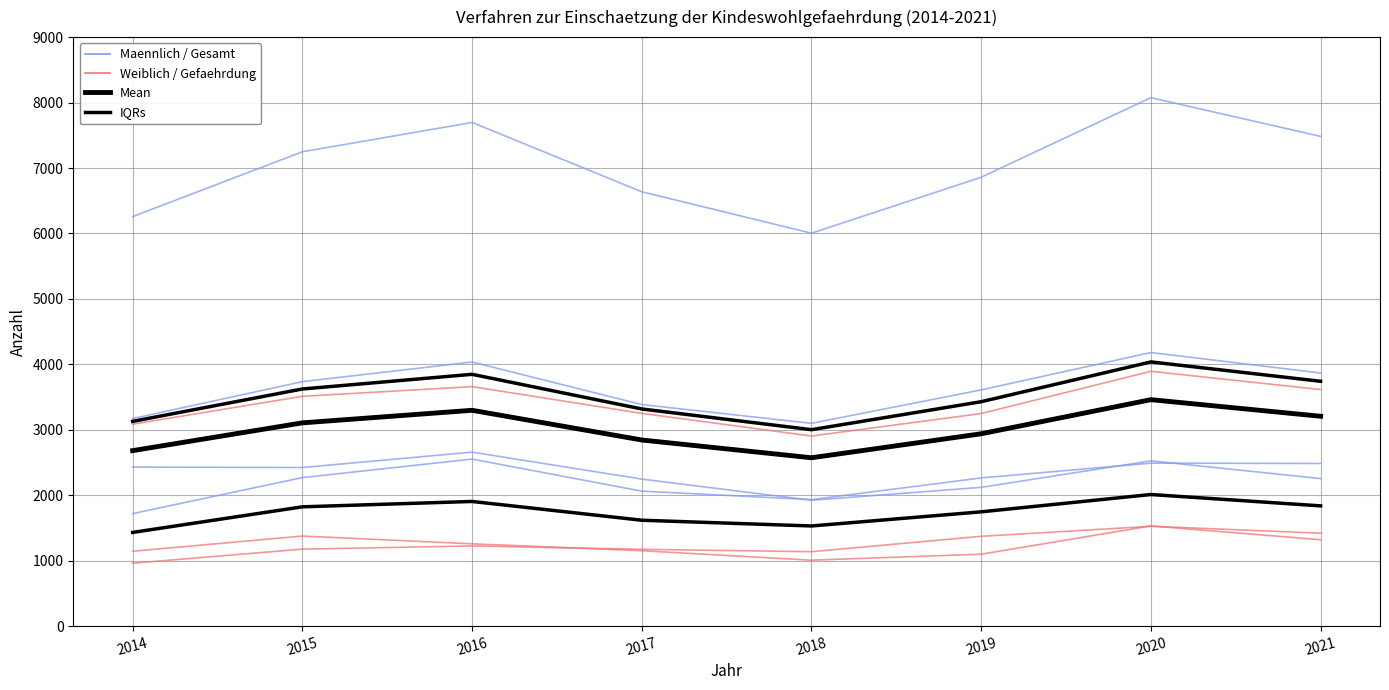

Is this an area chart (filled region under the line)?

No